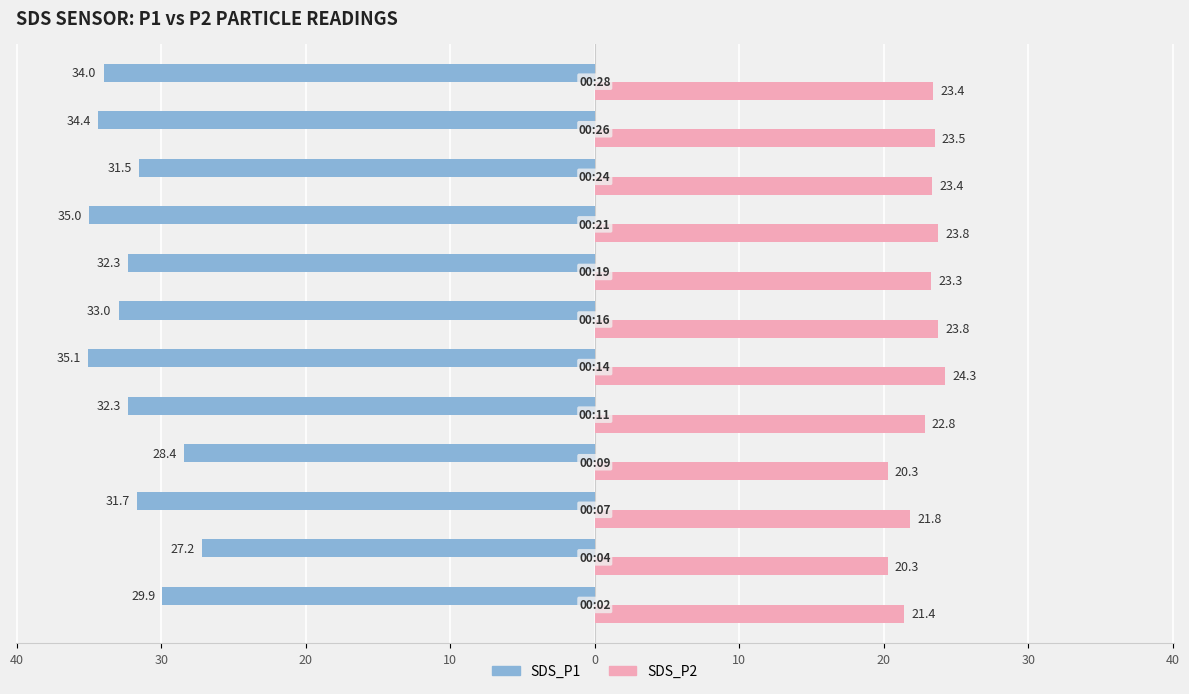

What is the sum of all SDS_P2 values?

272.0